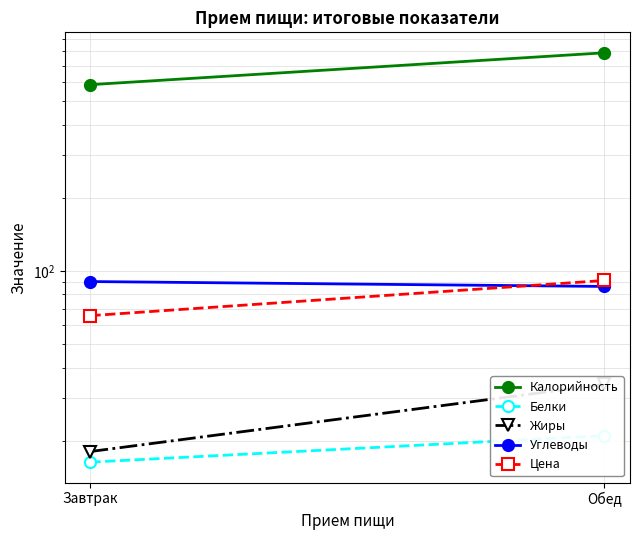

What are all the series names shown in the legend?

Калорийность, Белки, Жиры, Углеводы, Цена